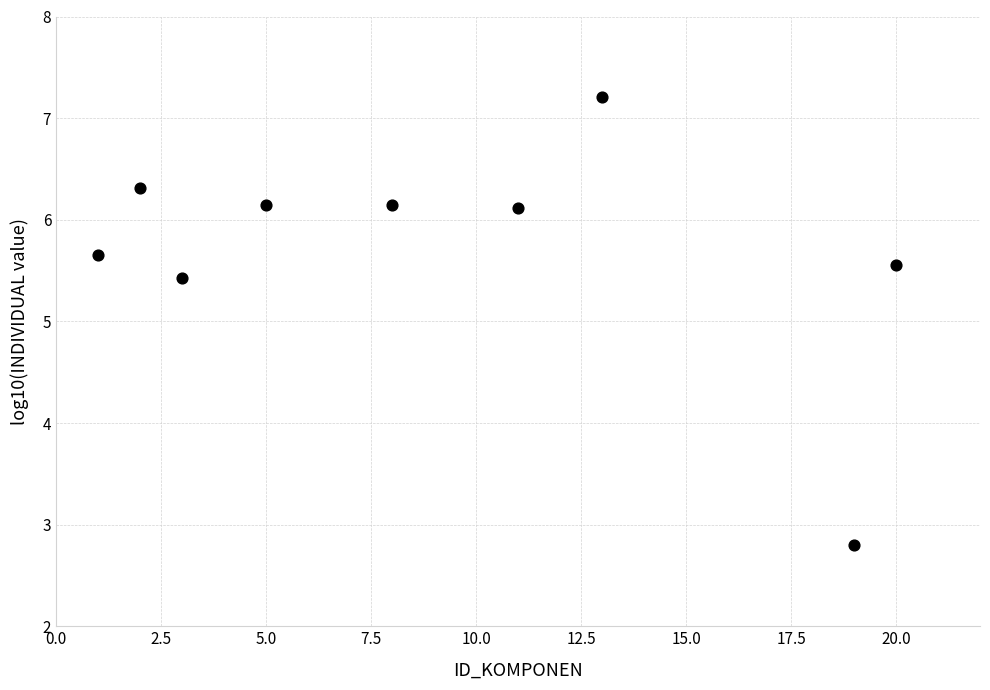

What Y value in the scatter plot is closest to 5?

5.4